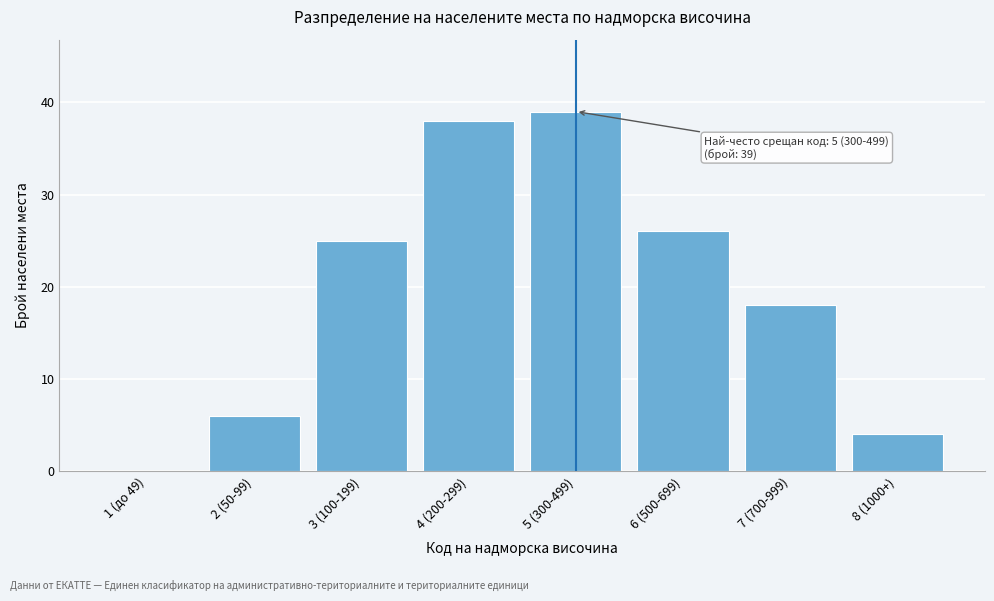

Reading left to right, extract all data points from this chart.

1 (до 49)=0	2 (50-99)=6	3 (100-199)=25	4 (200-299)=38	5 (300-499)=39	6 (500-699)=26	7 (700-999)=18	8 (1000+)=4